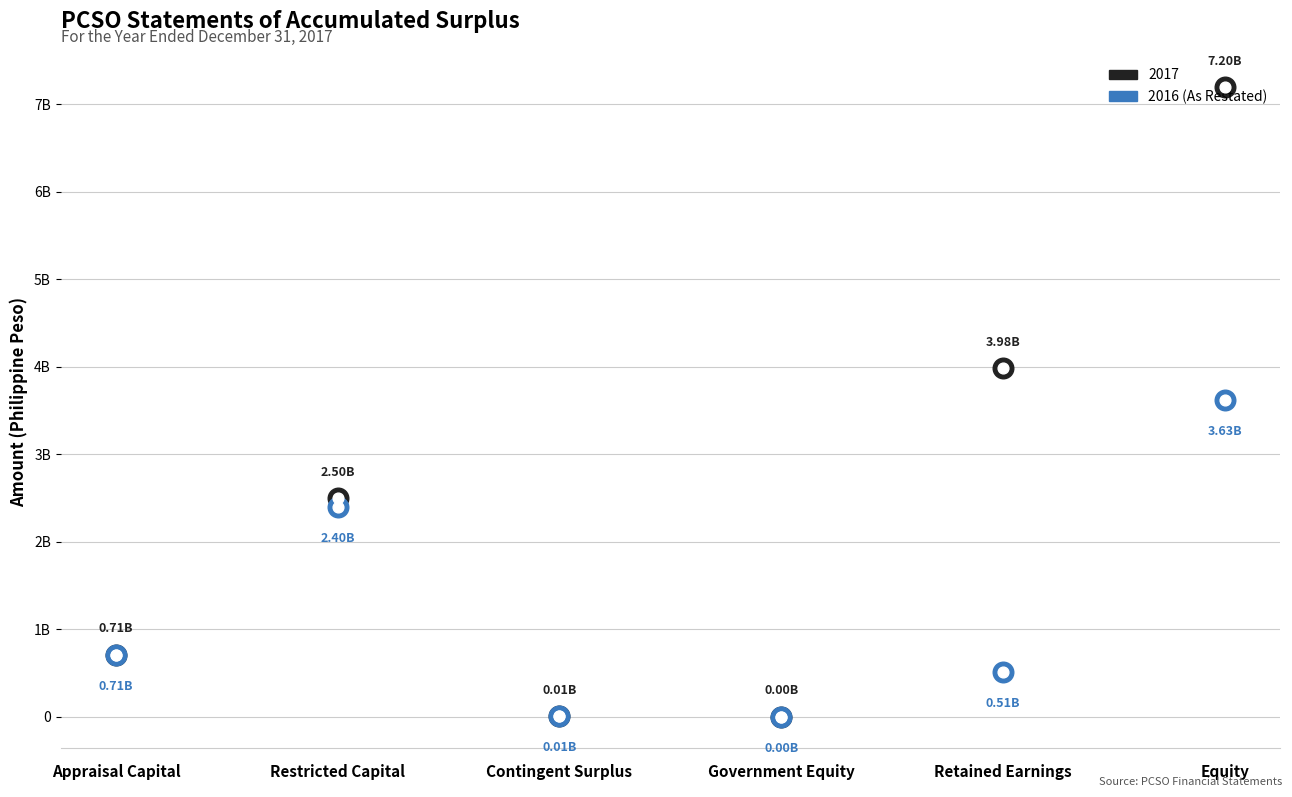

At which category is the sum across all series the highest?

Equity